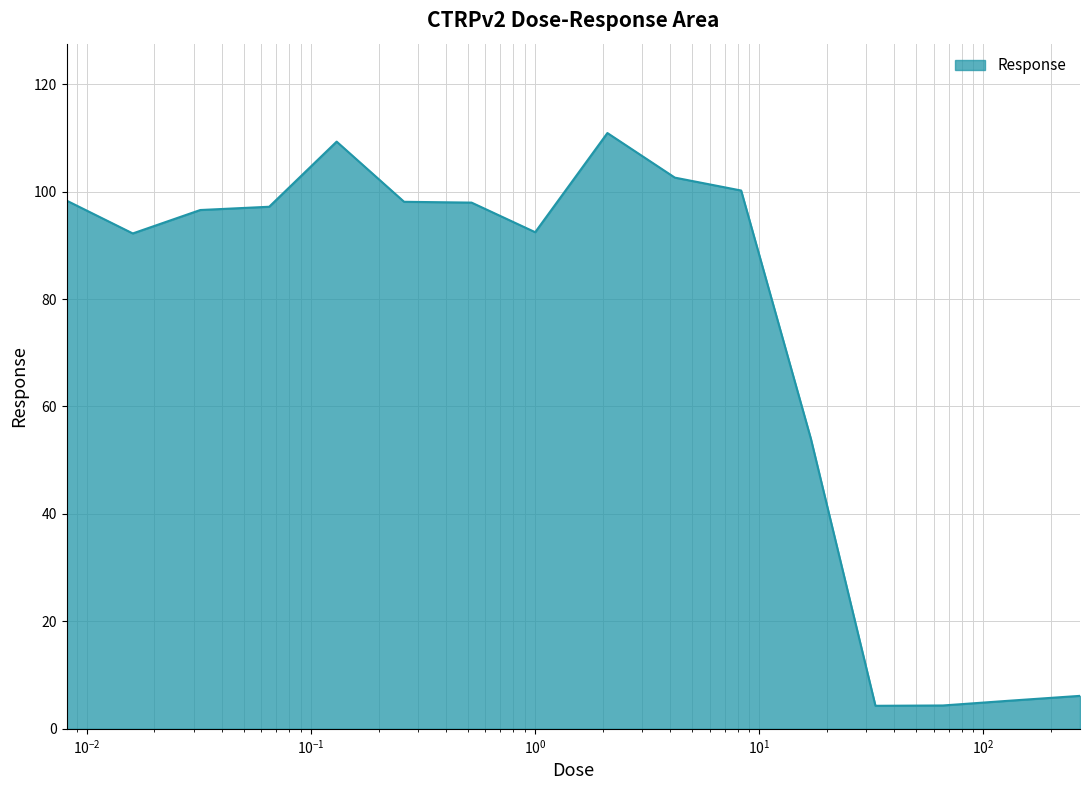

What is the smallest value displayed?

4.3